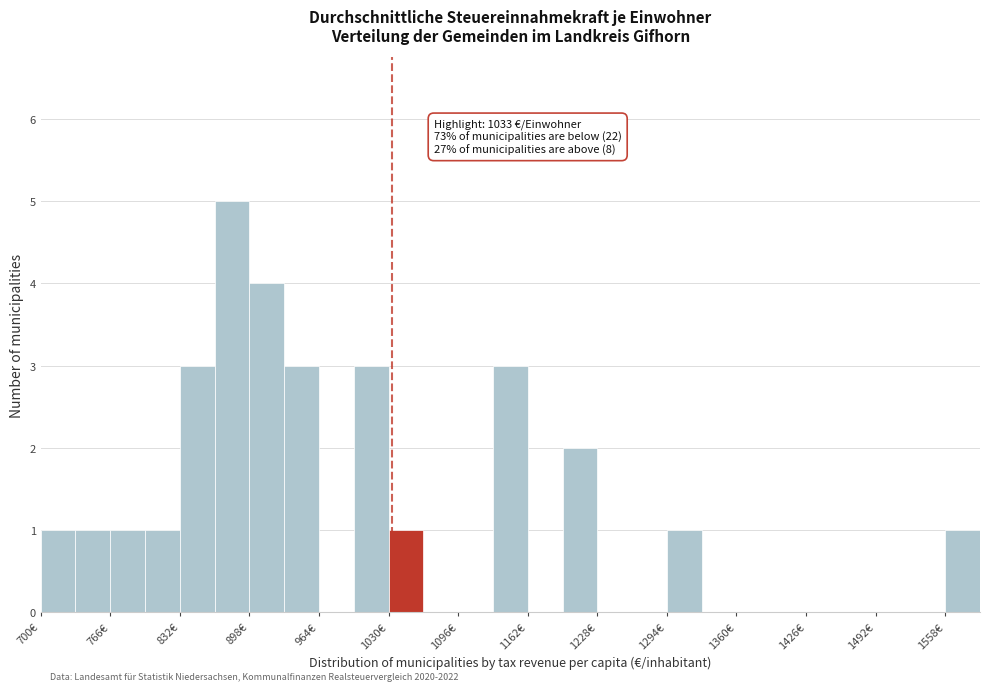

Around what value on the x-axis is the tallest bar? Give the approximate position of its centre, as read against the axis.

880